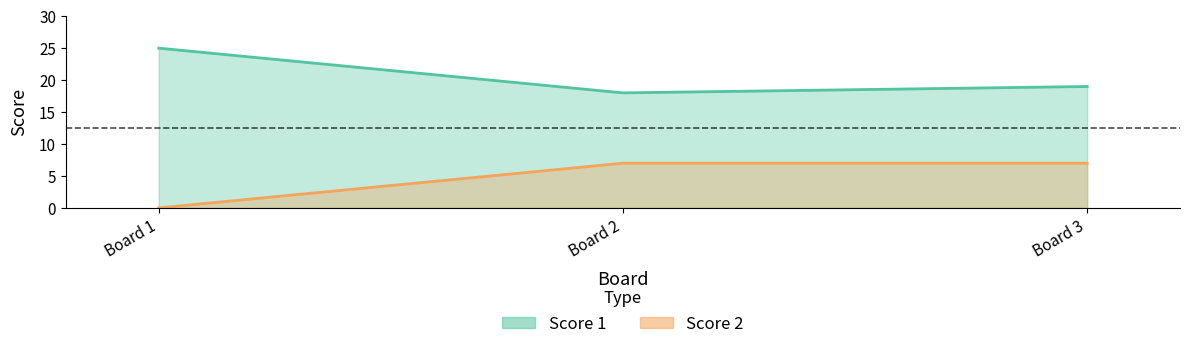

Between Board 2 and Board 3, which series saw the biggest shift?

Score 1